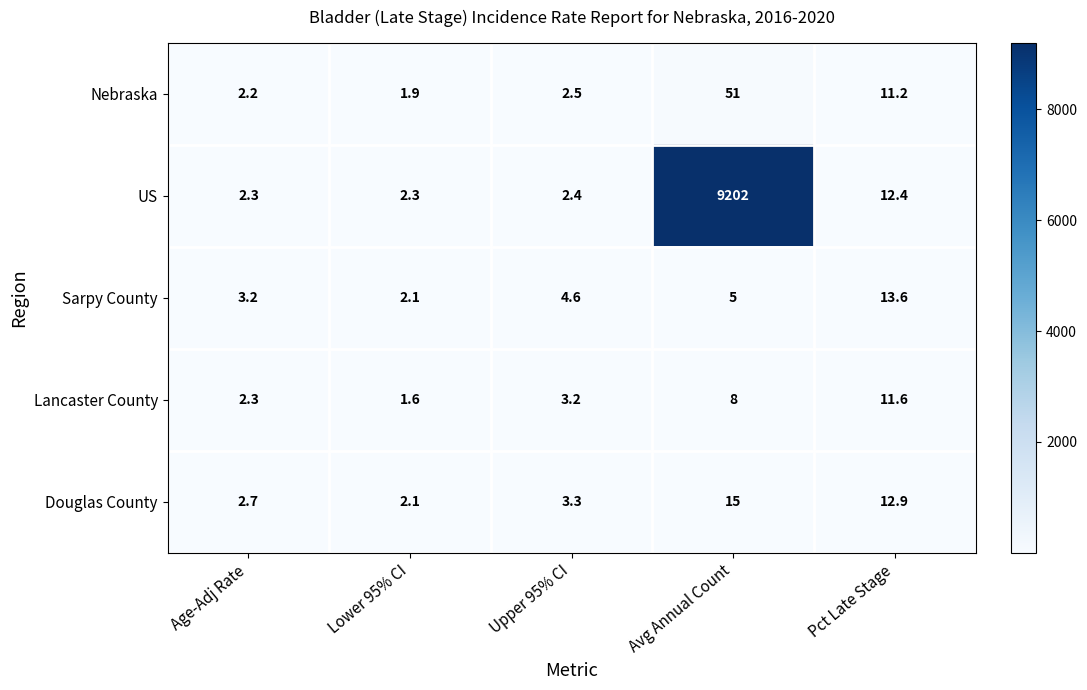

What is the difference between the maximum and minimum values in the Lancaster County series?

10.0